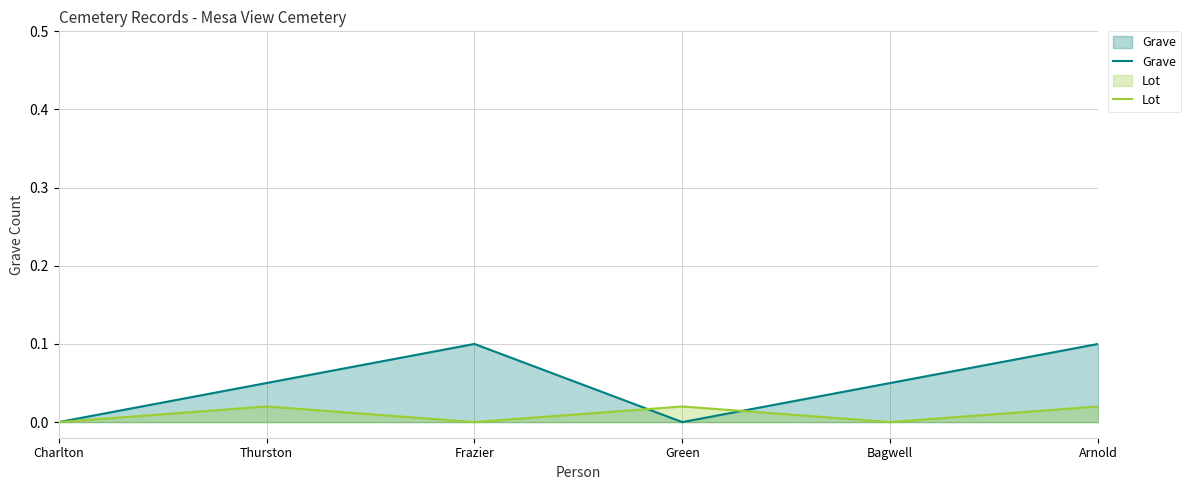

What is the highest value of the Grave series?

0.1